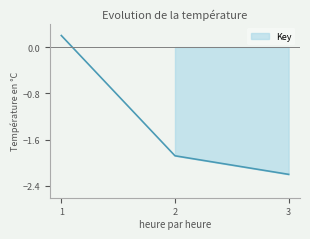

Rank the categories by value from lowest to highest.

3, 2, 1